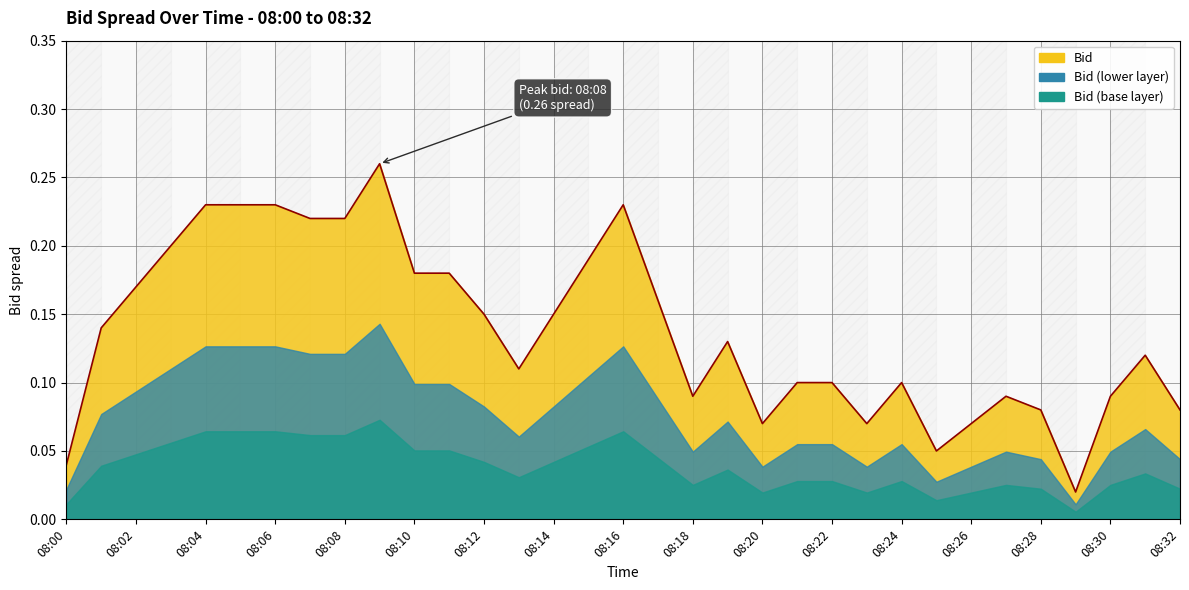

How many interior local valleys (lower than both neighbors) does the data have?

6